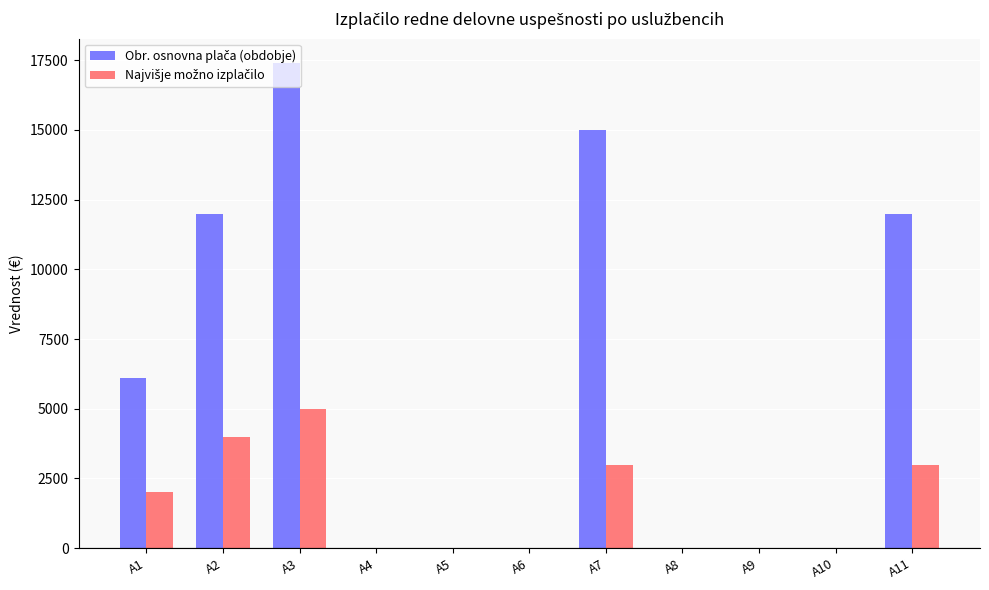

How many distinct data groups are displayed?

2